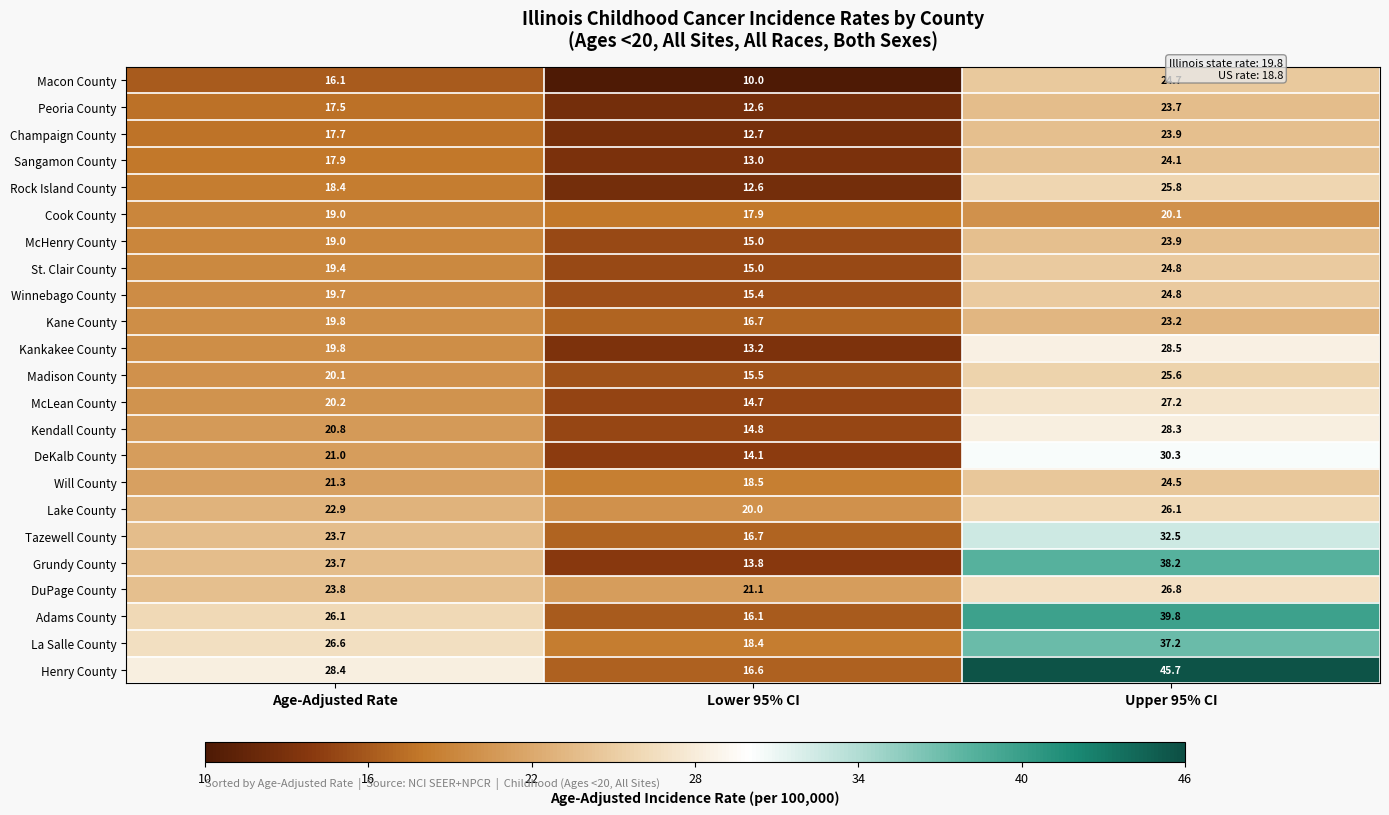

At which category is the sum across all series the highest?

Upper 95% CI